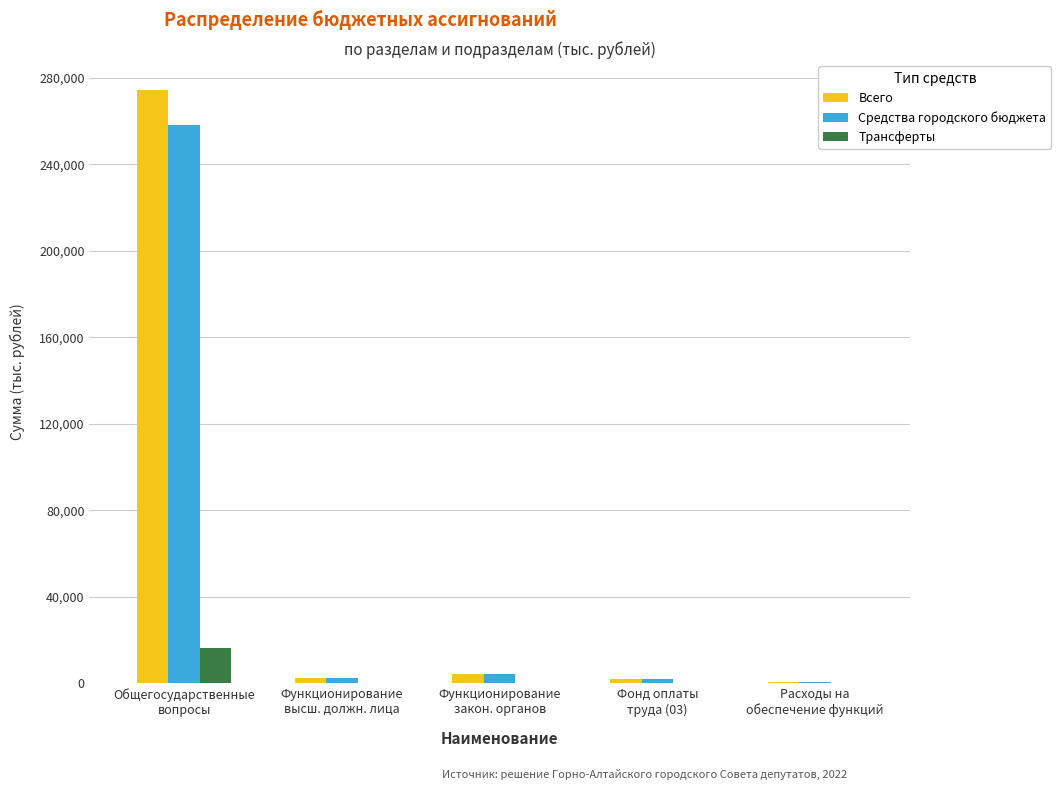

How many categories are shown in the chart?

5